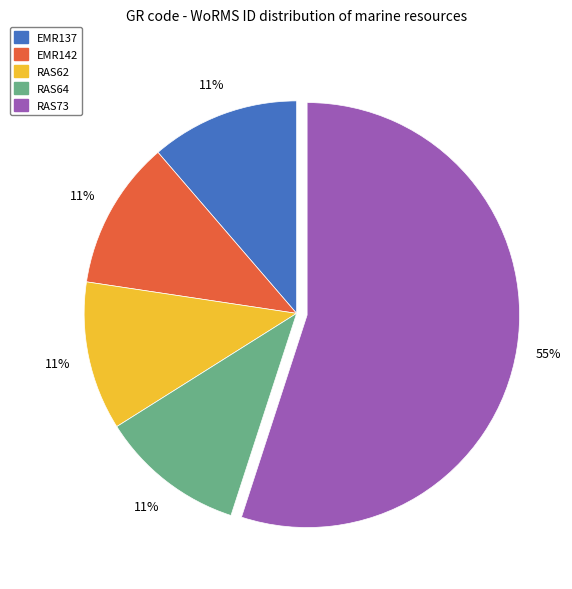

To the nearest percent, what is the difference between the largest and smallest slice percentages?

44%